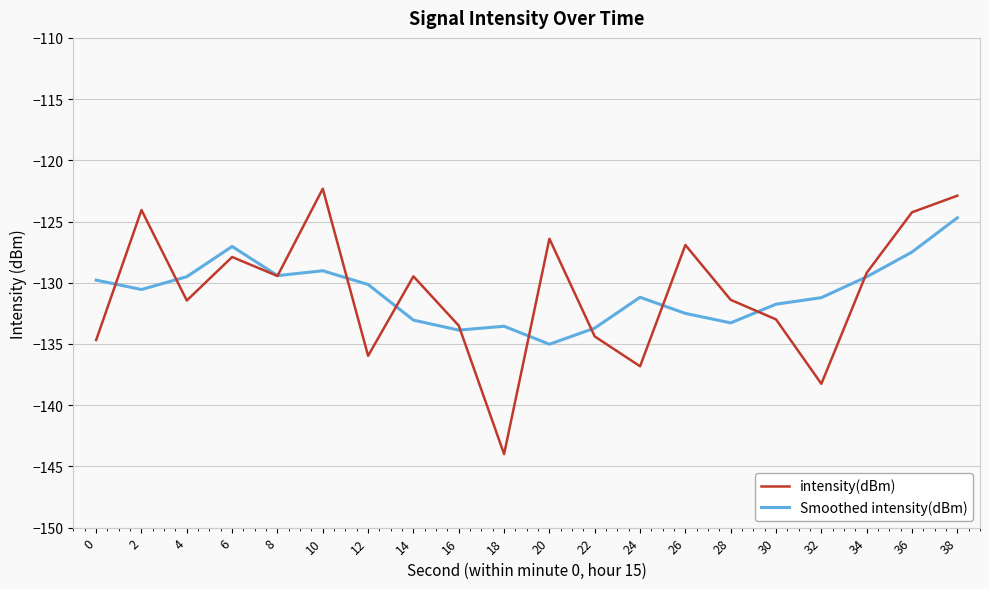

Where is the first local maximum for intensity(dBm)?

2